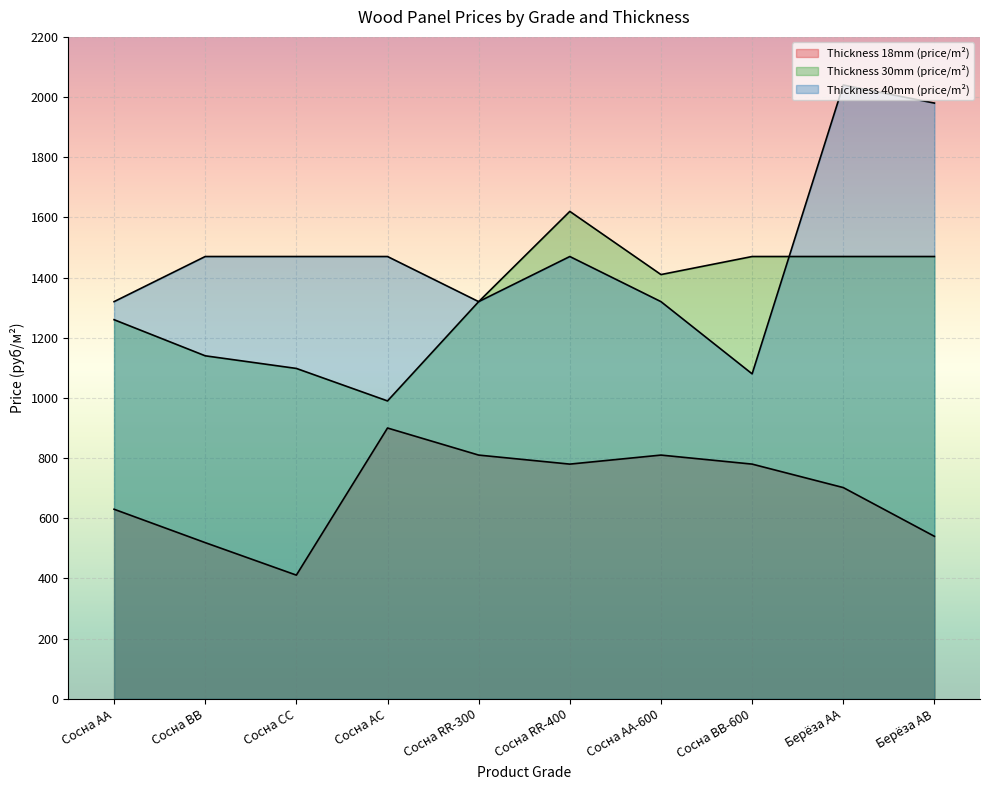

At which category does Thickness 18mm (price/m²) reach its first local peak?

Сосна АС